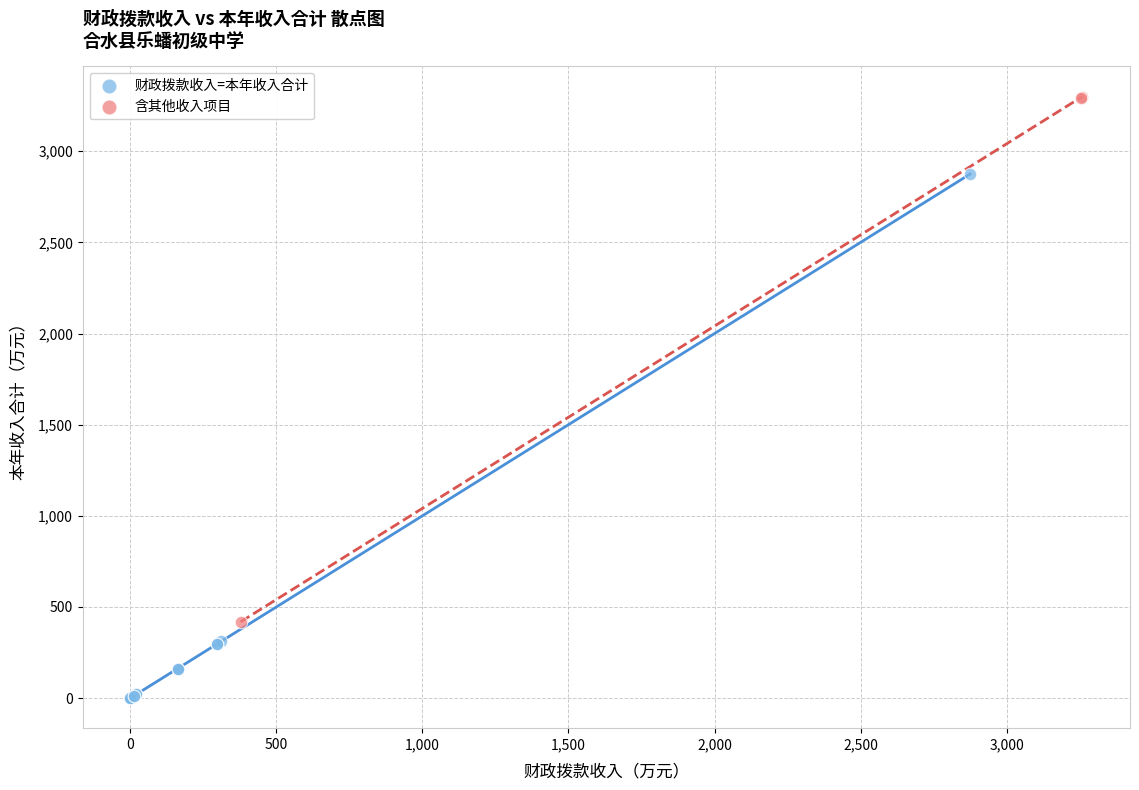

Which series reaches the minimum Y coordinate?

财政拨款收入=本年收入合计